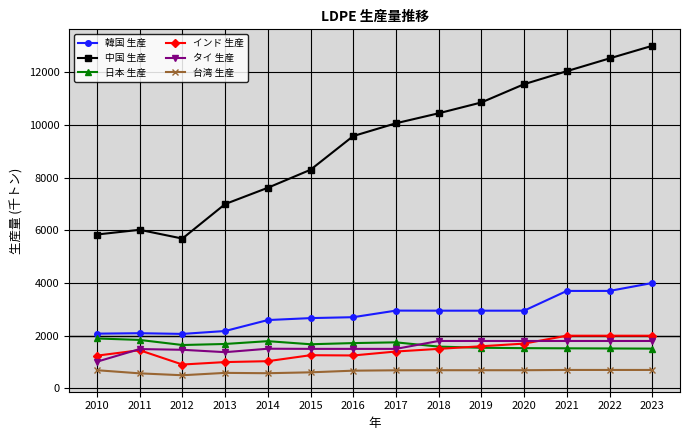

In 中国 生産, how many points are lower than both neighbors (excluding endpoints)?

1